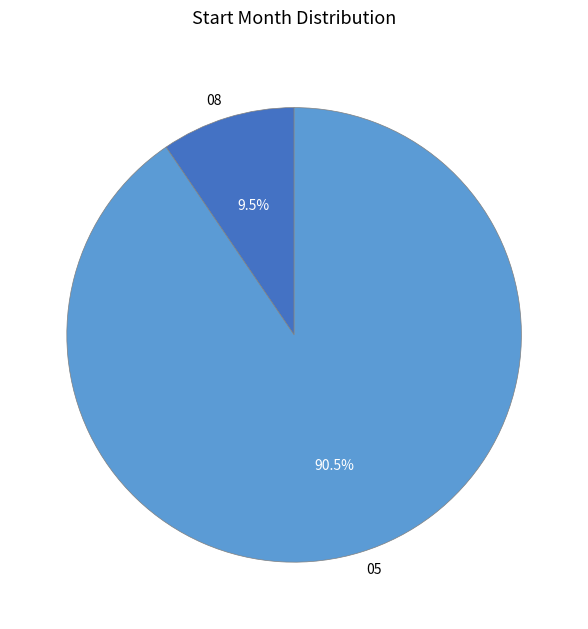

What percentage do 05 and 08 together represent?

100.0%